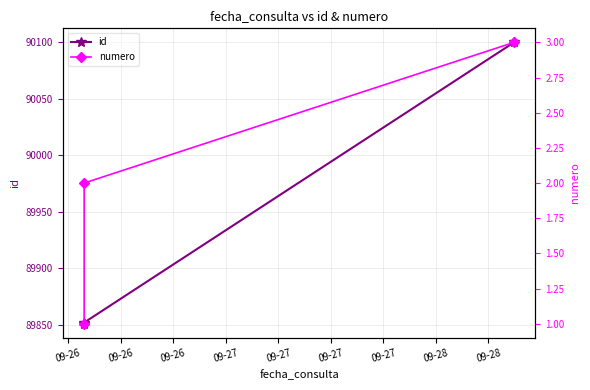

What are all the series names shown in the legend?

id, numero